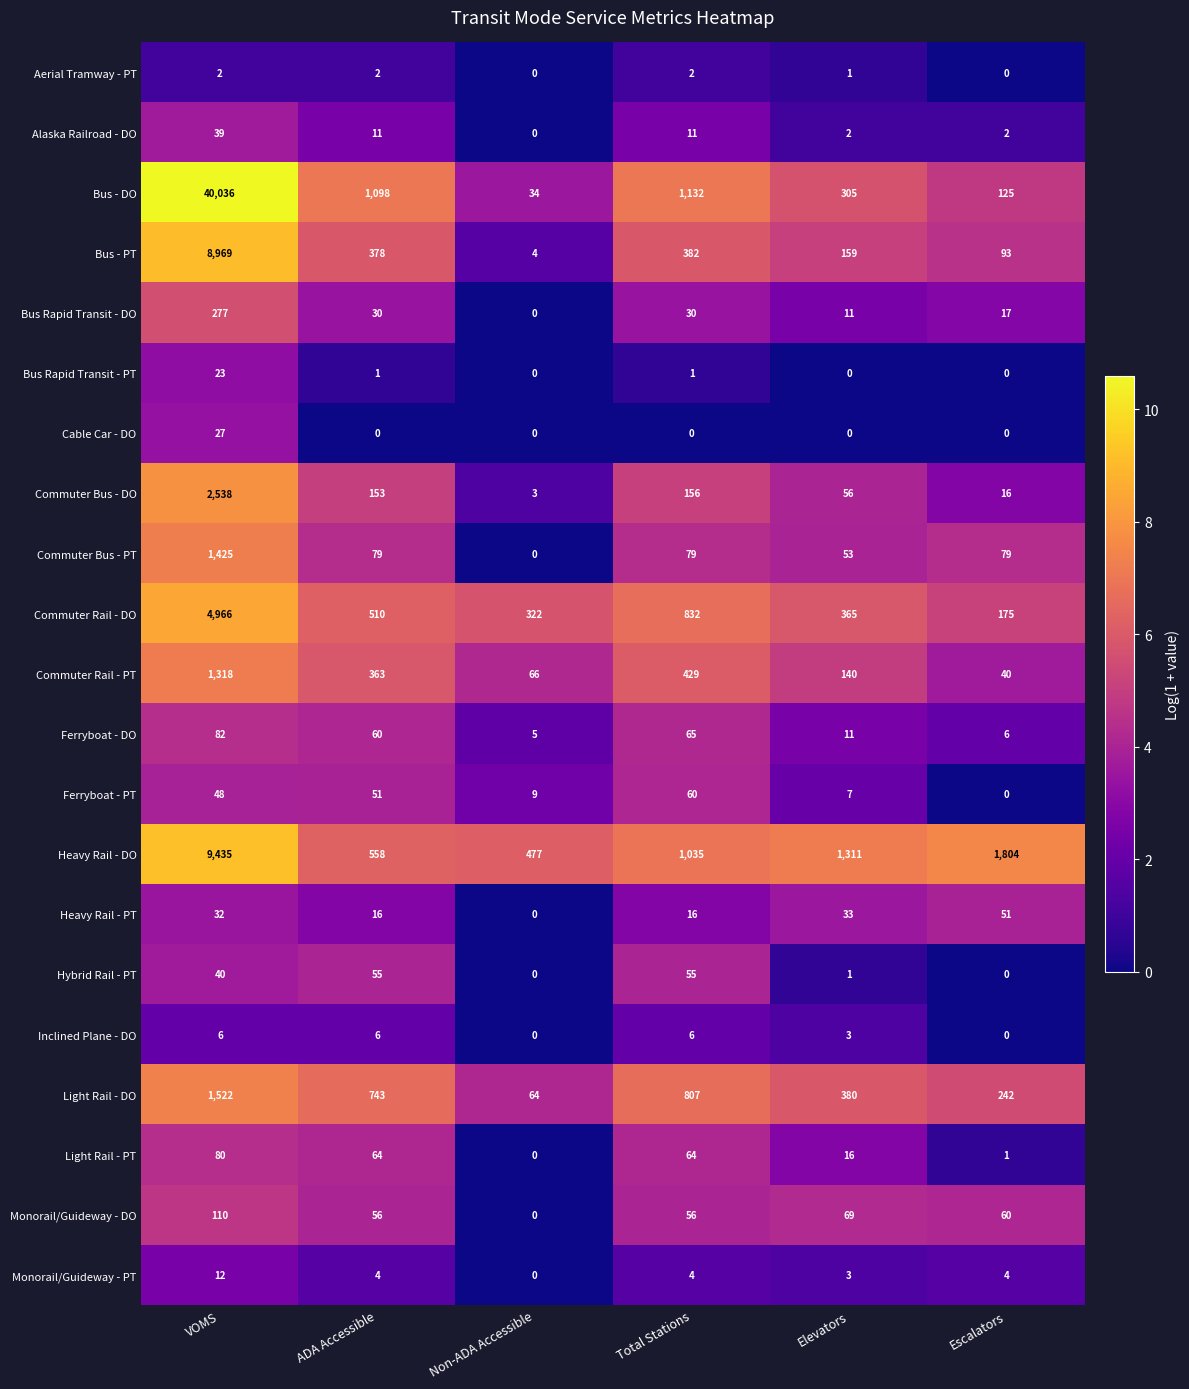

Which series has the largest total across all categories?

Bus - DO